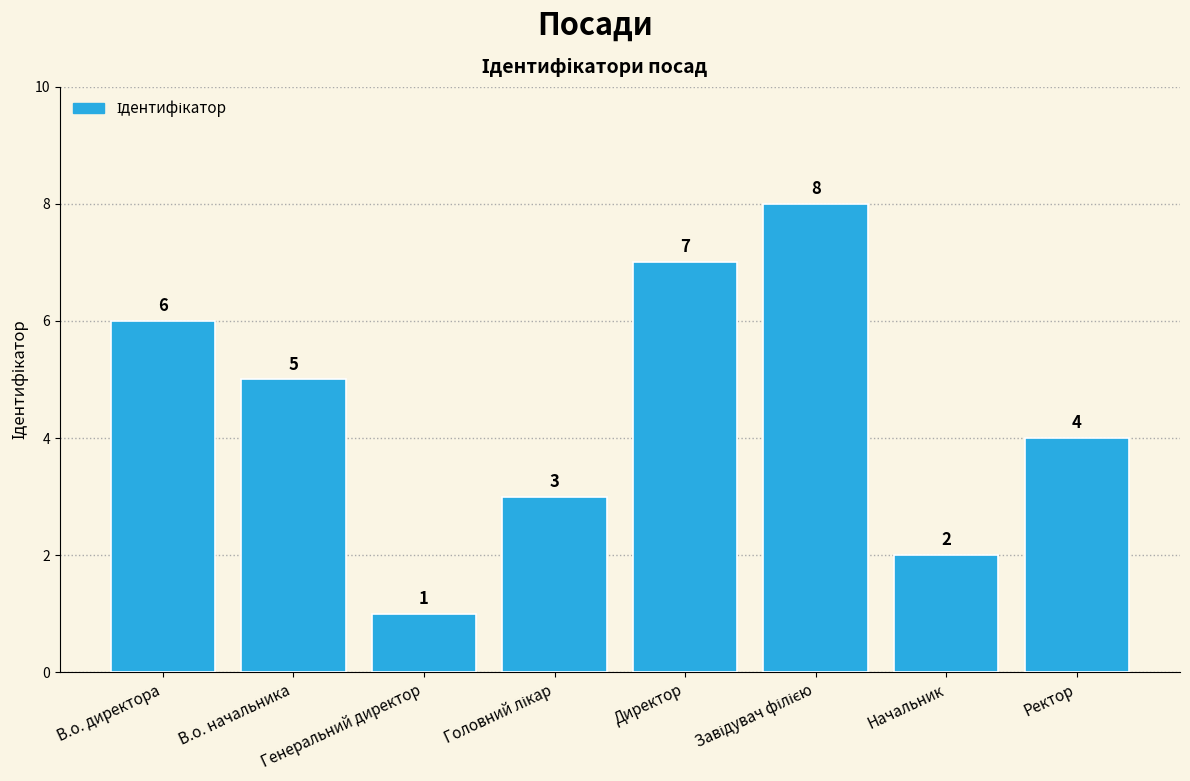

Reading left to right, extract all data points from this chart.

6	5	1	3	7	8	2	4